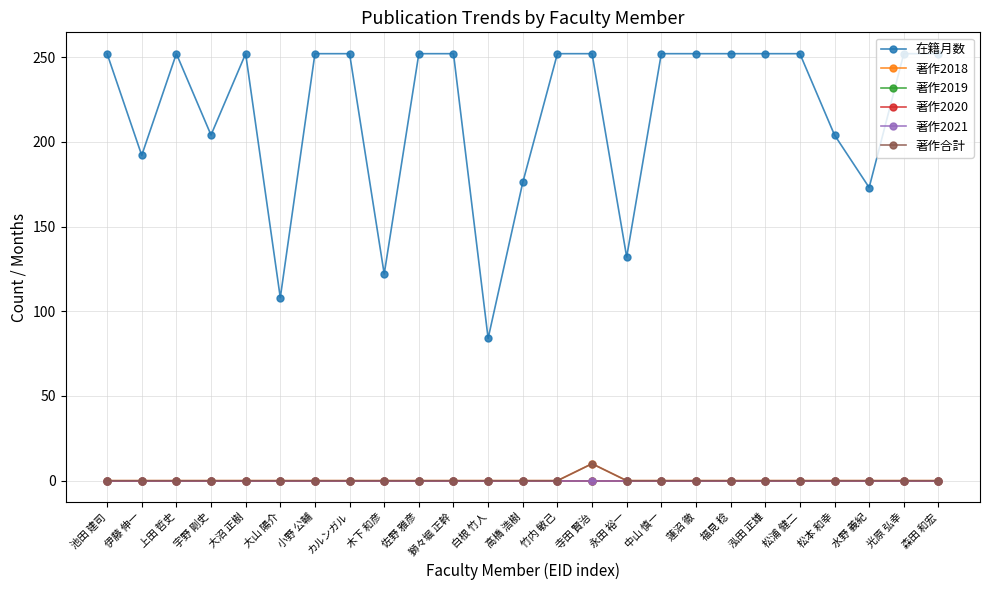

True or false: 著作2021 and 著作2018 intersect in this chart.

False